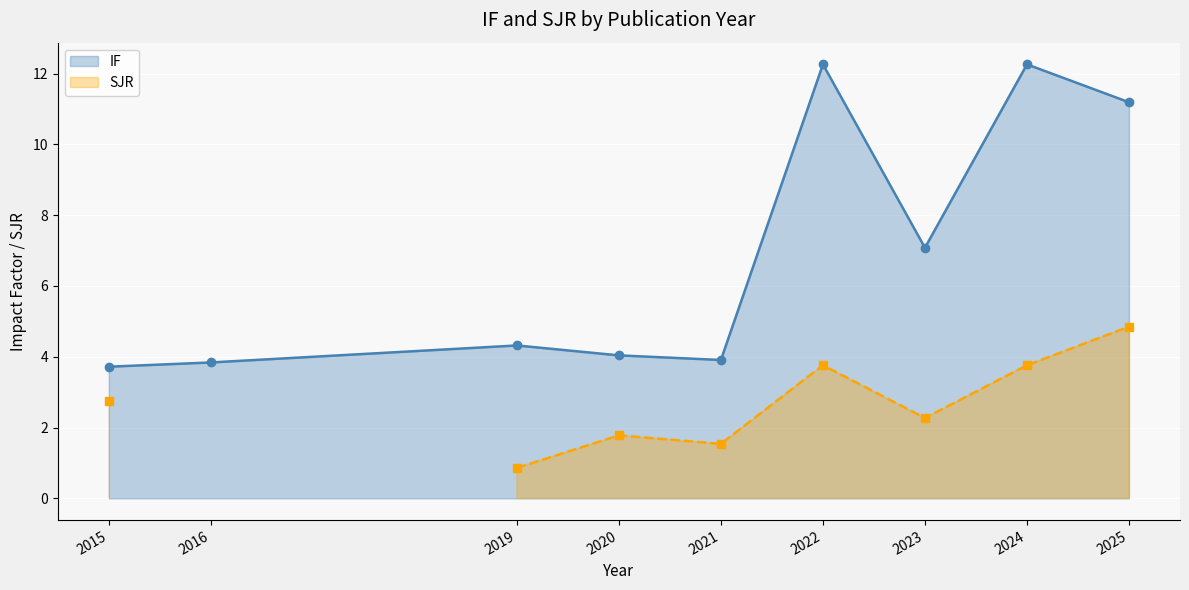

What is the difference between the second highest and second lowest values in the IF series?

8.4